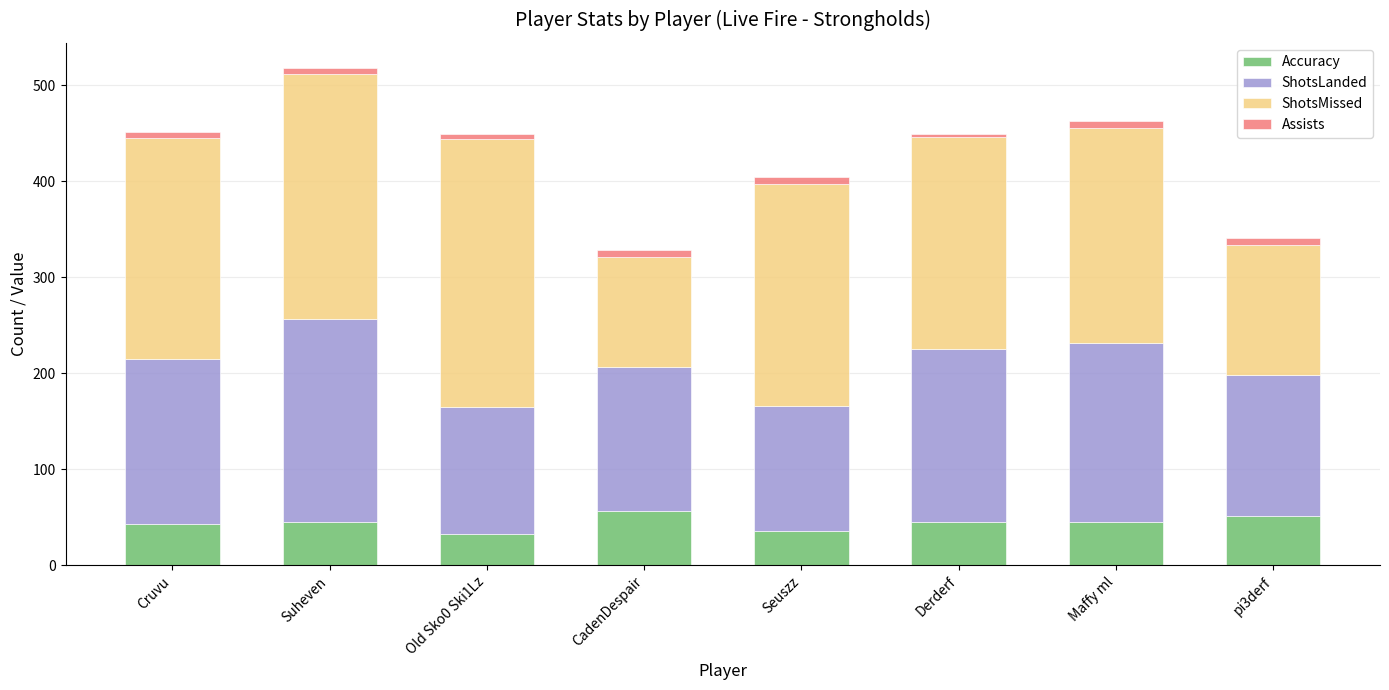

What is the maximum value for Accuracy?

56.6